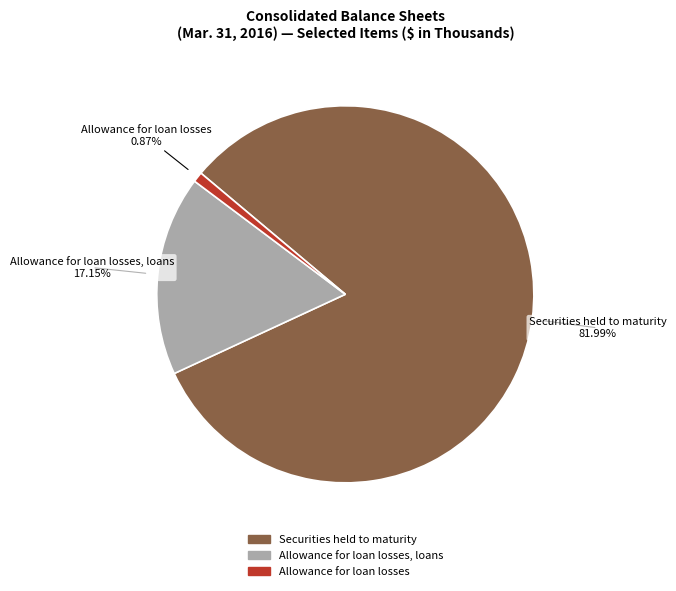

Count the number of slices in the pie.

3